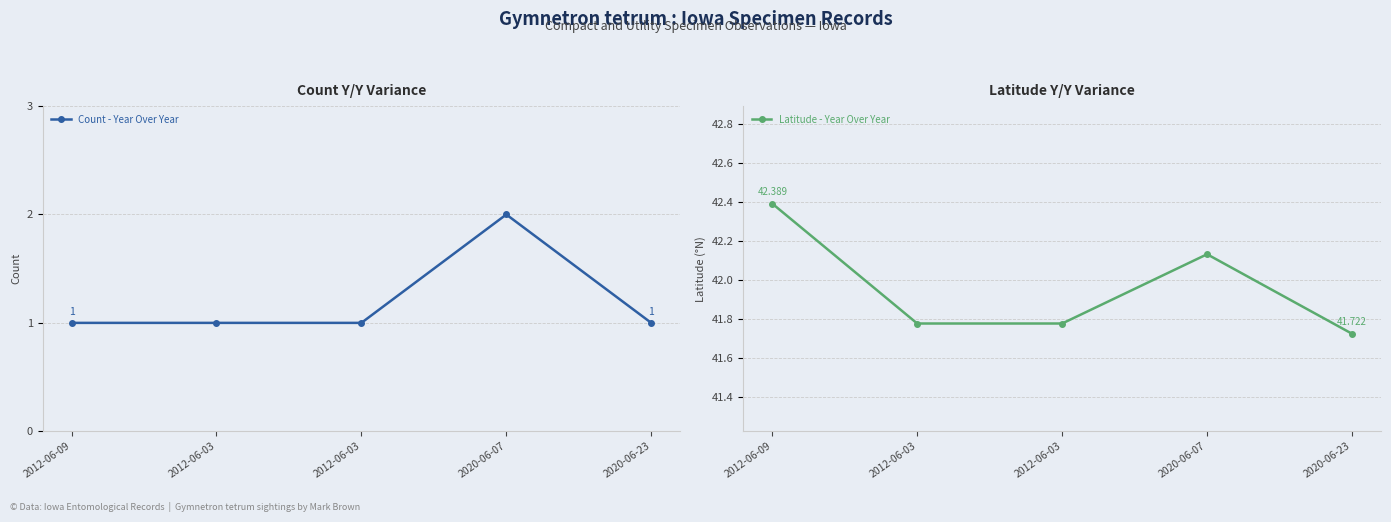

How many data points in Count - Year Over Year are above 1?

1